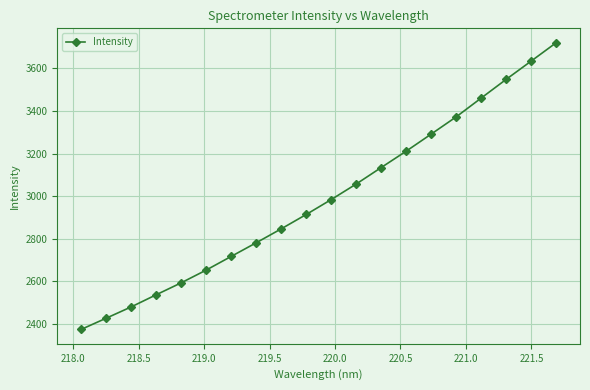

What is the greatest value displayed?

3720.7